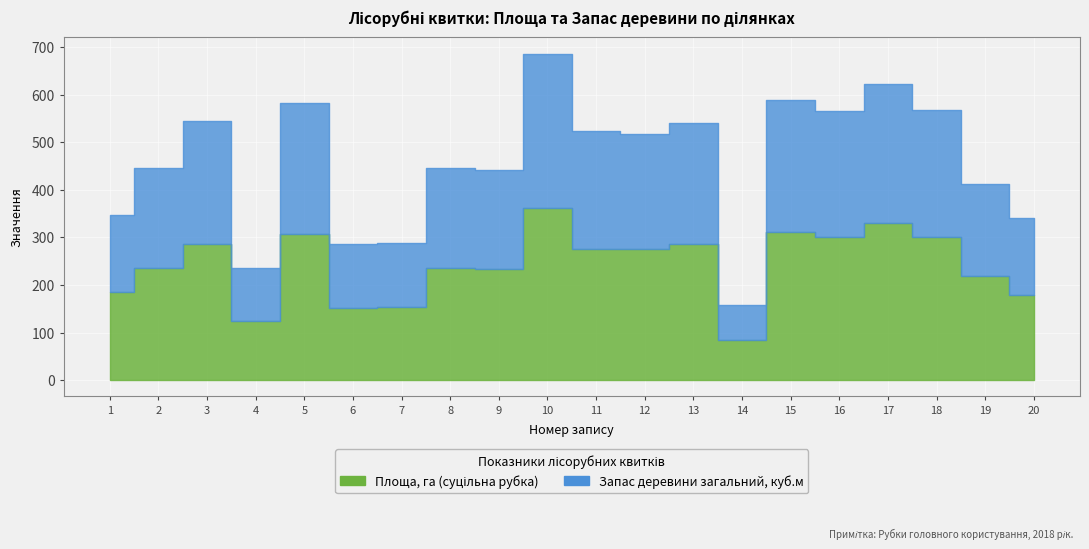

How many distinct data groups are displayed?

2